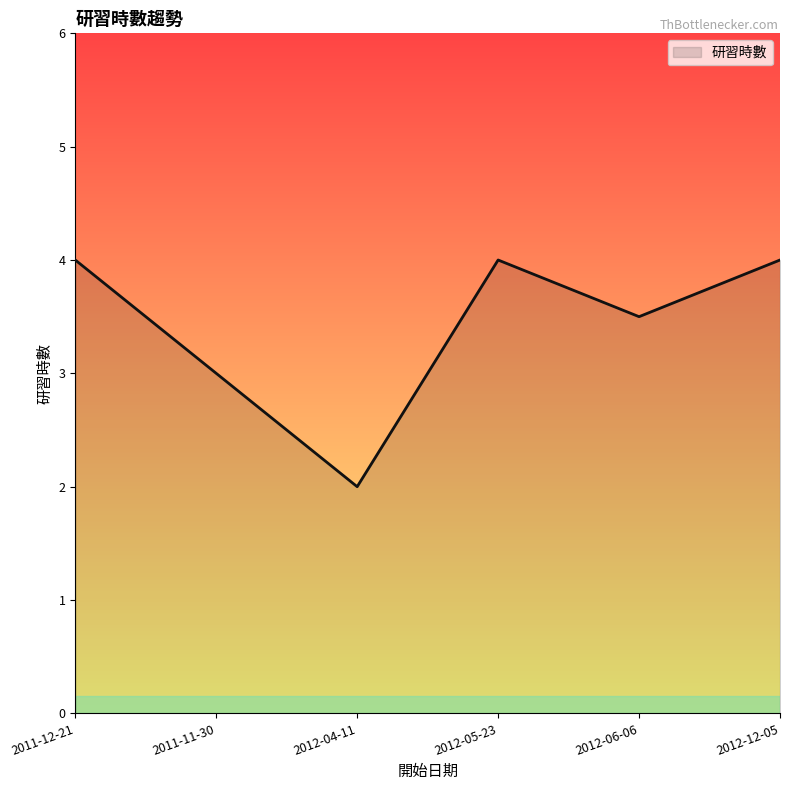

Which has a higher value, 2011-12-21 or 2011-11-30?

2011-12-21